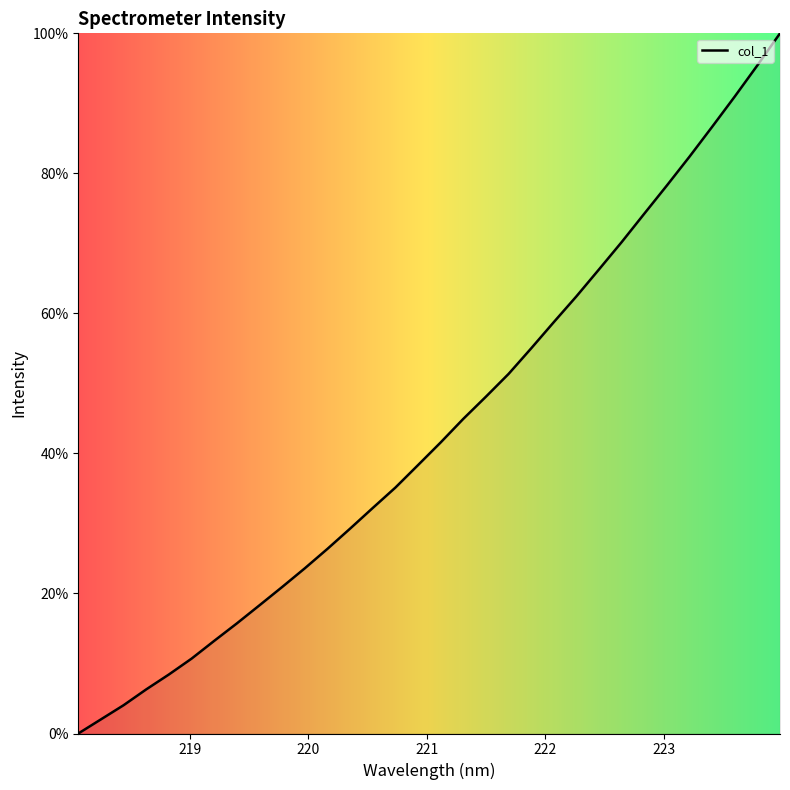

What is the difference between the maximum and minimum values?

100.0